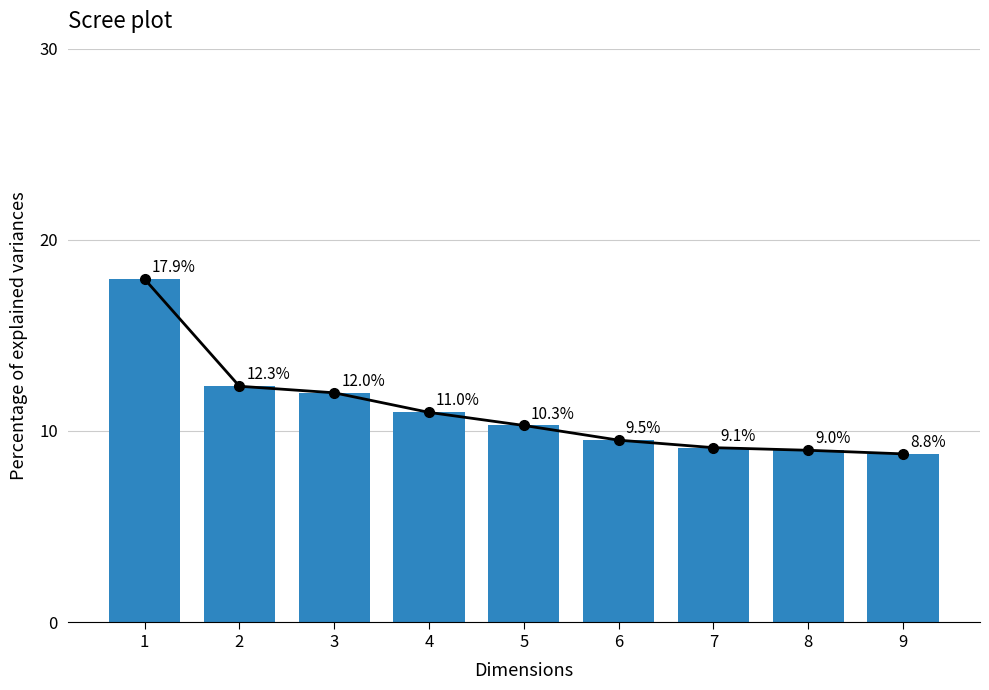

How many distinct data groups are displayed?

1